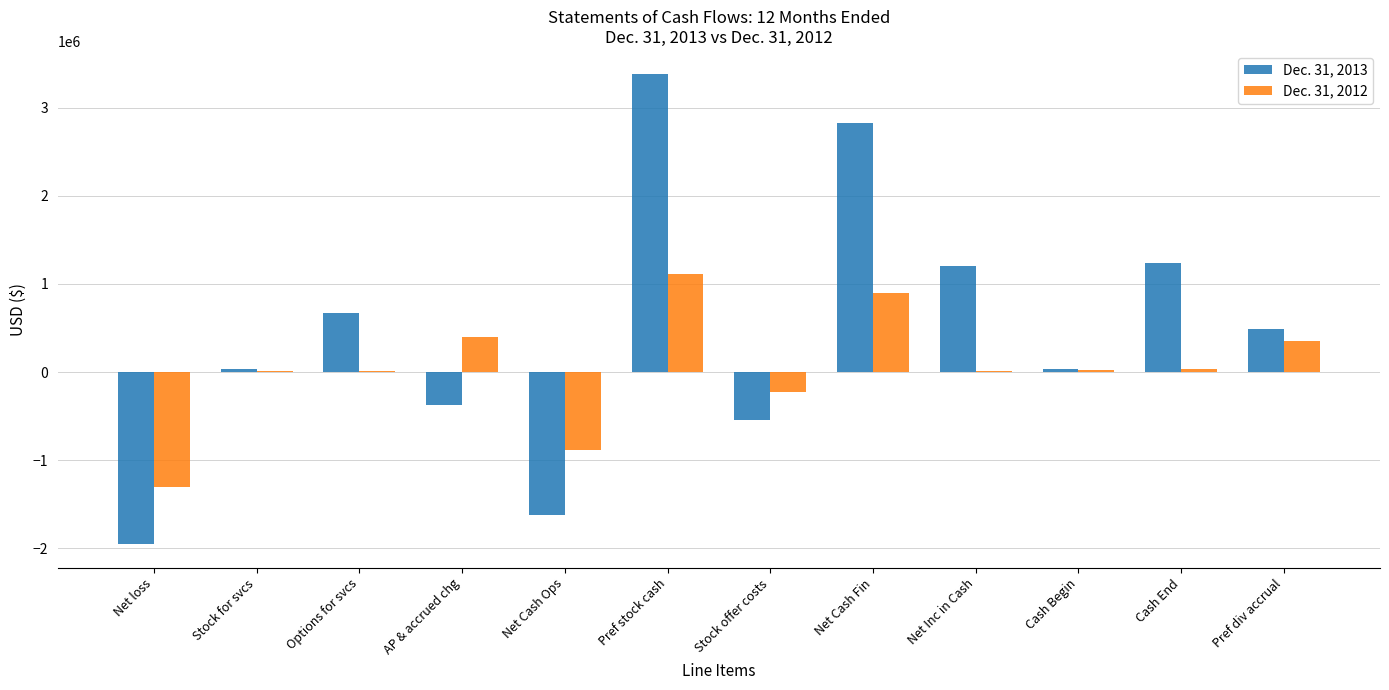

Is the value of Dec. 31, 2012 at Stock offer costs greater than the value of Dec. 31, 2013 at Stock offer costs?

Yes